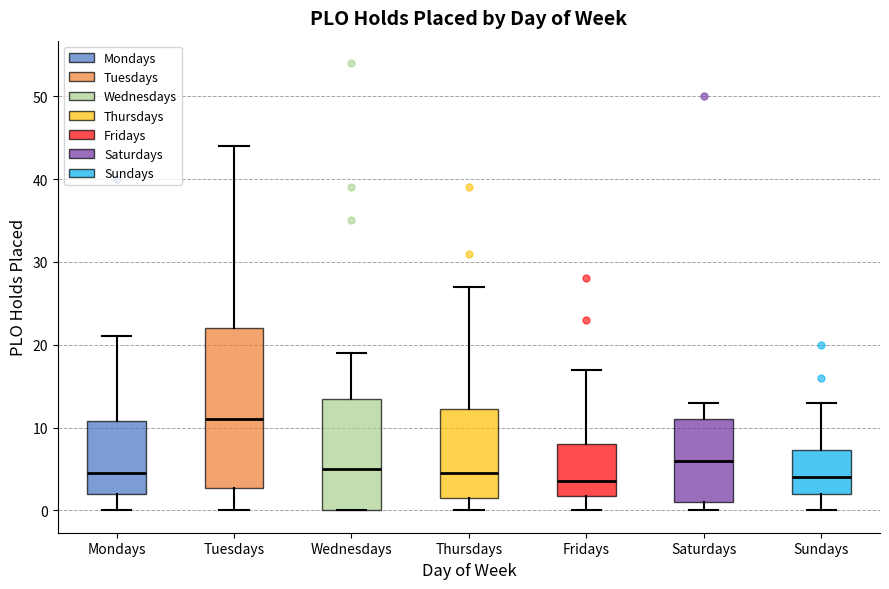

Reading left to right, transcribe this box plot: for each box, give where its median line is, the range the box spans, and where its two whiskers end, as read against the y-axis. The values are not printed on the chart, so give them approximately, as read against the axis.

Mondays: median 5, box 2 to 11, whiskers 0 to 21
Tuesdays: median 11, box 3 to 22, whiskers 0 to 44
Wednesdays: median 5, box 0 to 14, whiskers 0 to 19
Thursdays: median 5, box 2 to 12, whiskers 0 to 27
Fridays: median 4, box 2 to 8, whiskers 0 to 17
Saturdays: median 6, box 1 to 11, whiskers 0 to 13
Sundays: median 4, box 2 to 7, whiskers 0 to 13